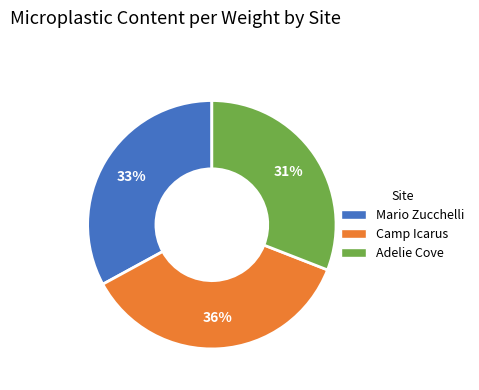

To the nearest percent, what is the average slice percentage?

33%